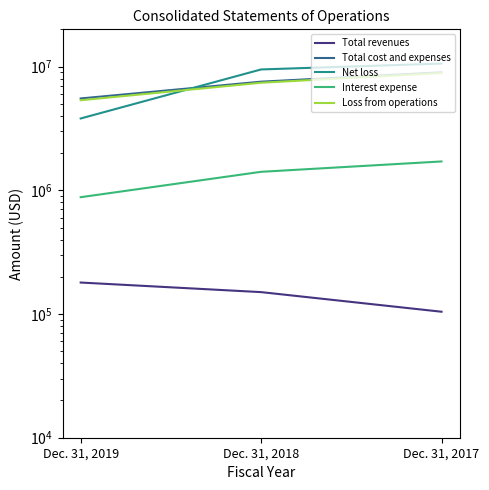

How many Interest expense values are between 879530 and 1710390?

3